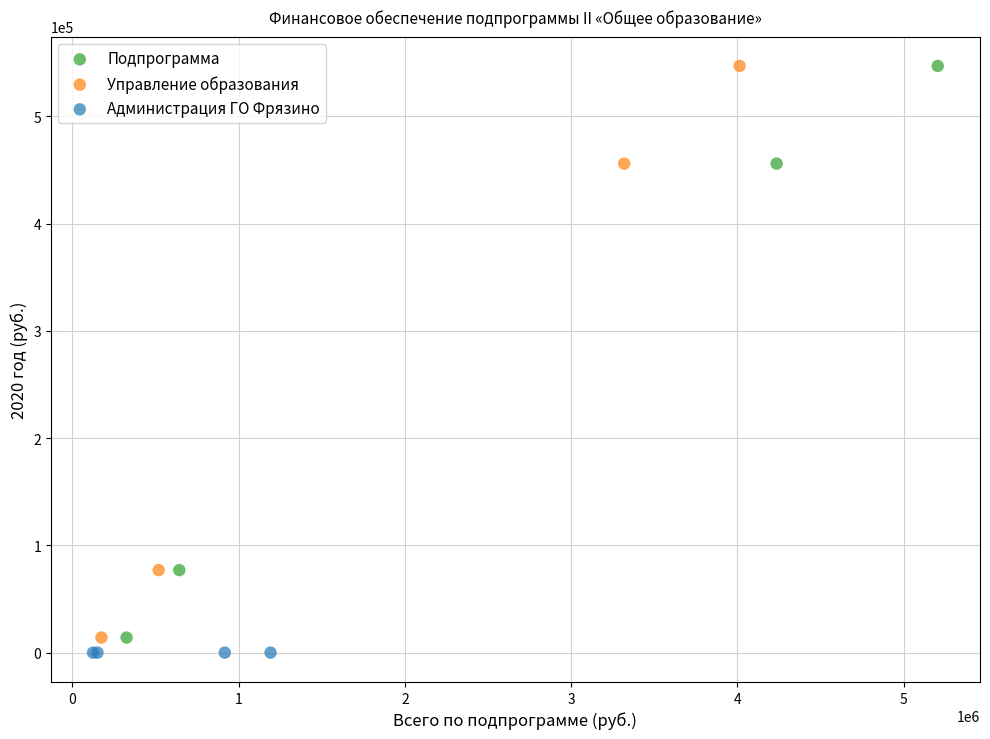

What are all the series names shown in the legend?

Подпрограмма, Управление образования, Администрация ГО Фрязино